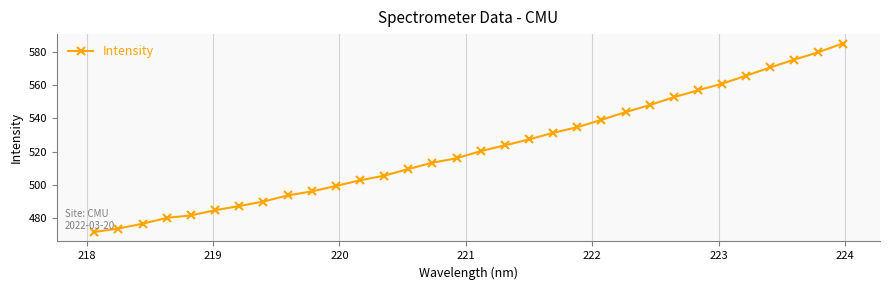

What is the maximum value shown in the chart?

584.9